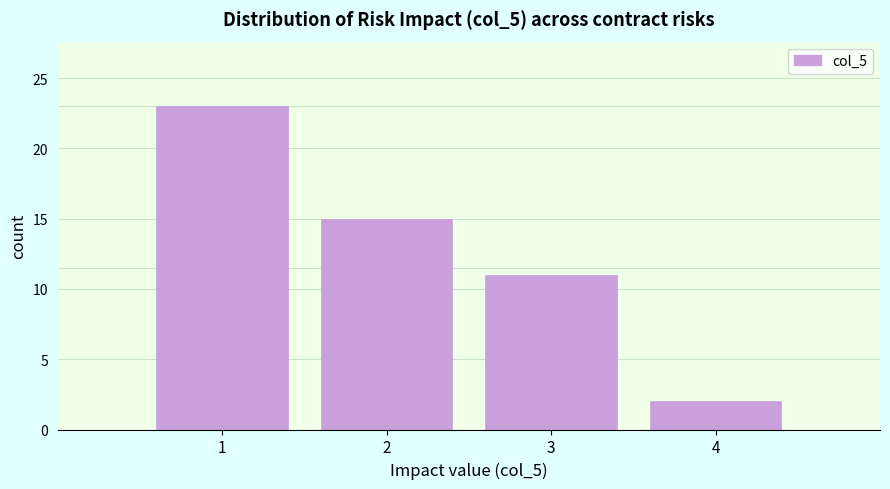

What is the height of the bar covering 0.5 to 1.5 on the x-axis? The values are not printed on the chart, so give them approximately, as read against the axis.

23